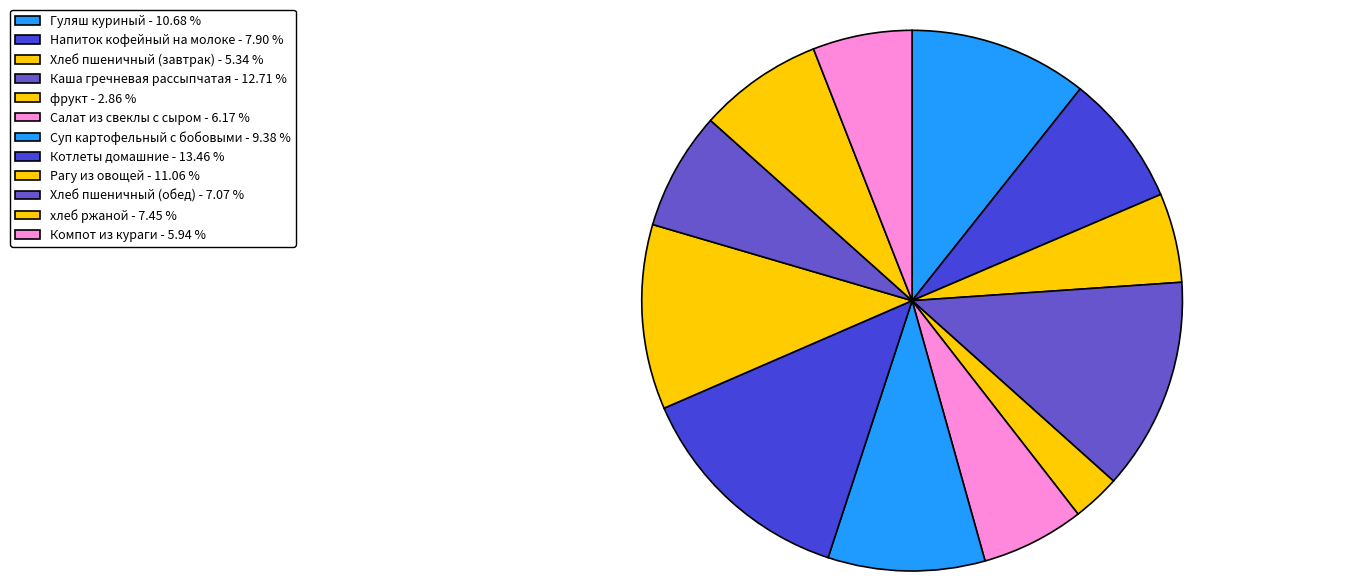

To the nearest percent, what percentage of the pie is Гуляш куриный?

11%